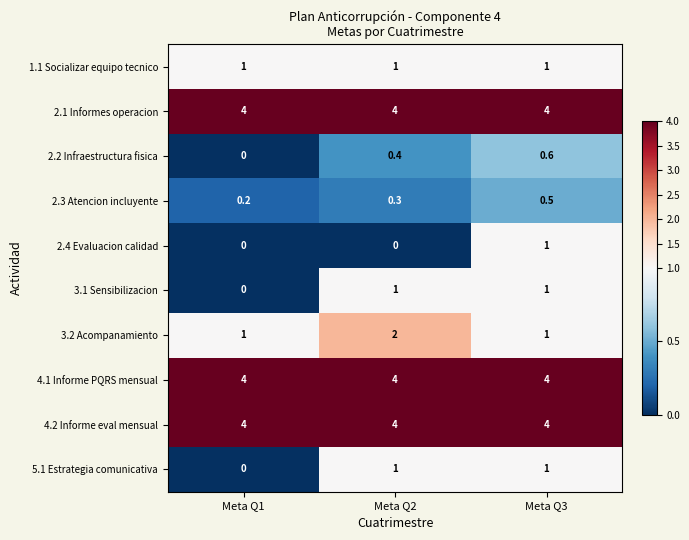

Count the number of data series in this chart.

10